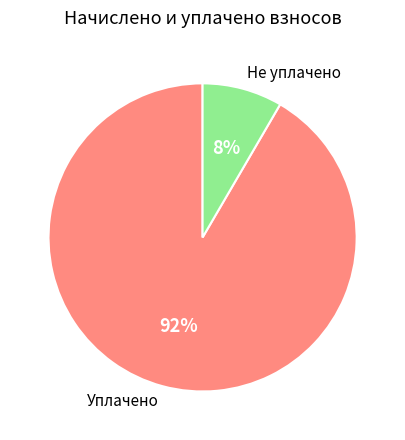

To the nearest percent, what is the combined percentage of Не уплачено and Уплачено?

100%